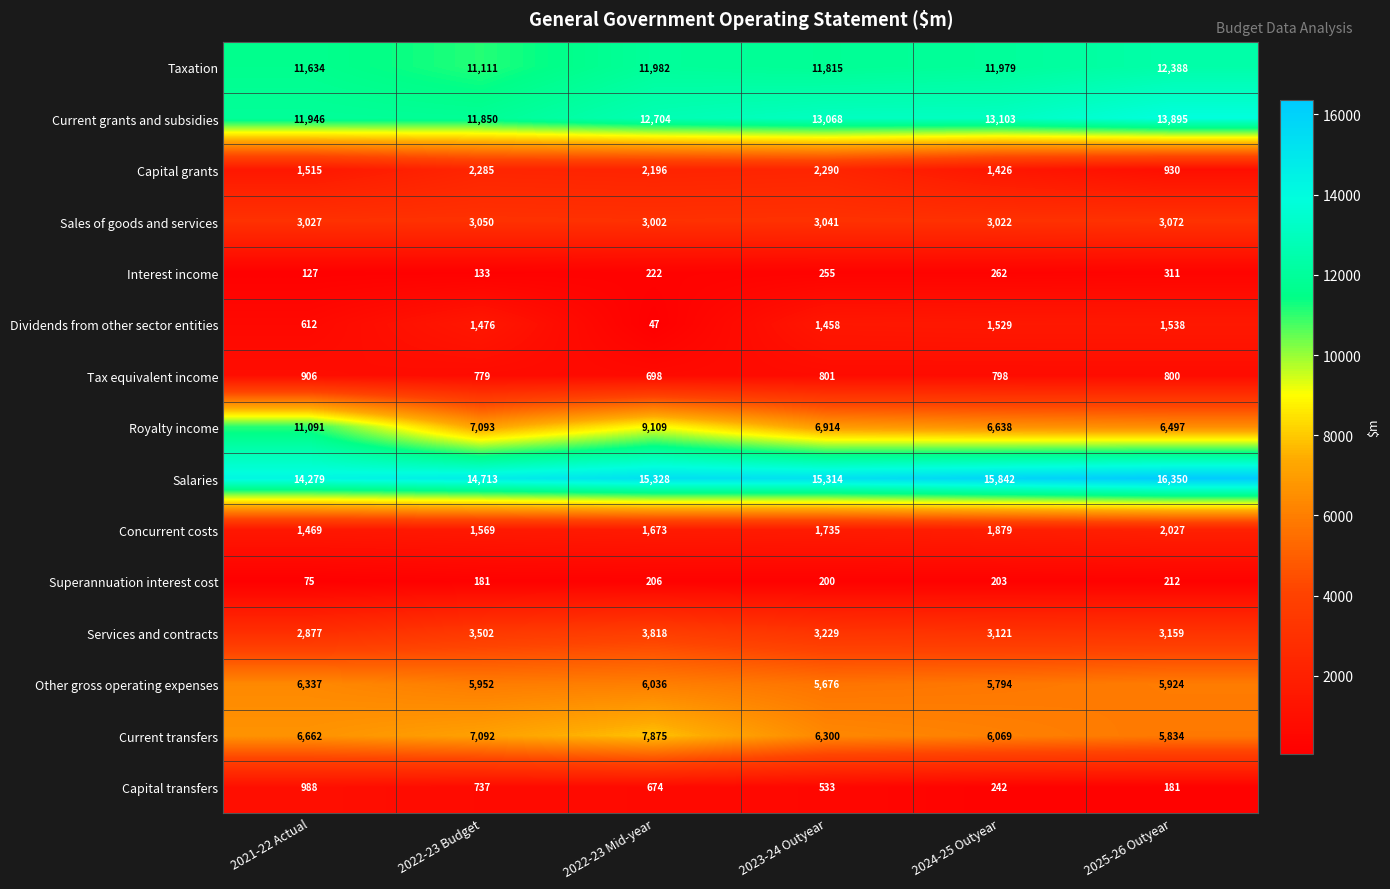

What is the smallest value displayed?

47